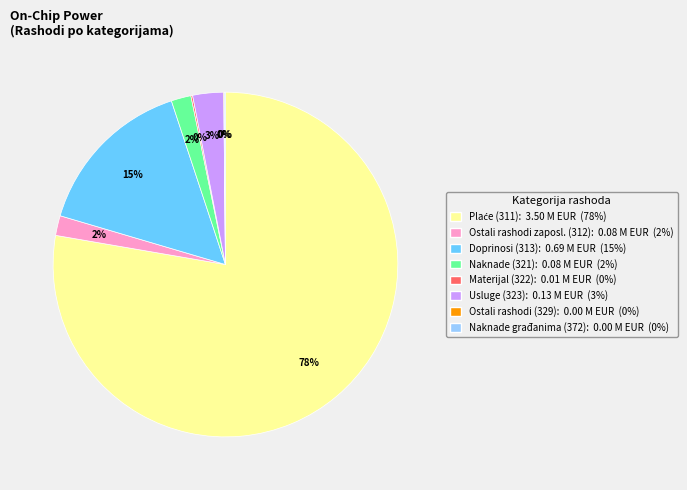

What percentage is the Doprinosi (313): 0.69 M EUR (15%) slice, to the nearest percent?

15%